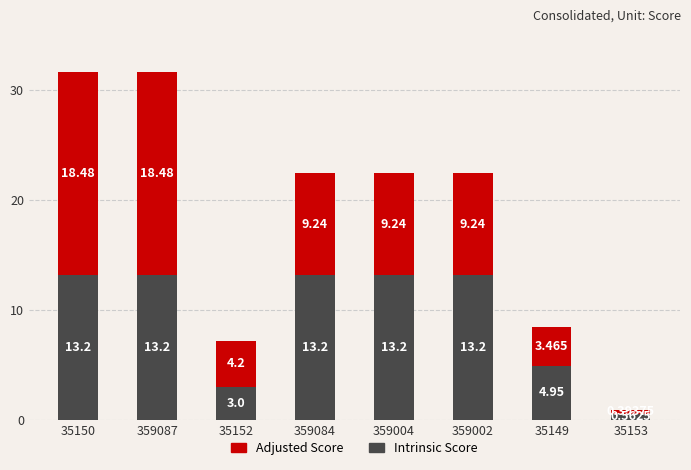

What is the total value across all series at 359084?

22.4